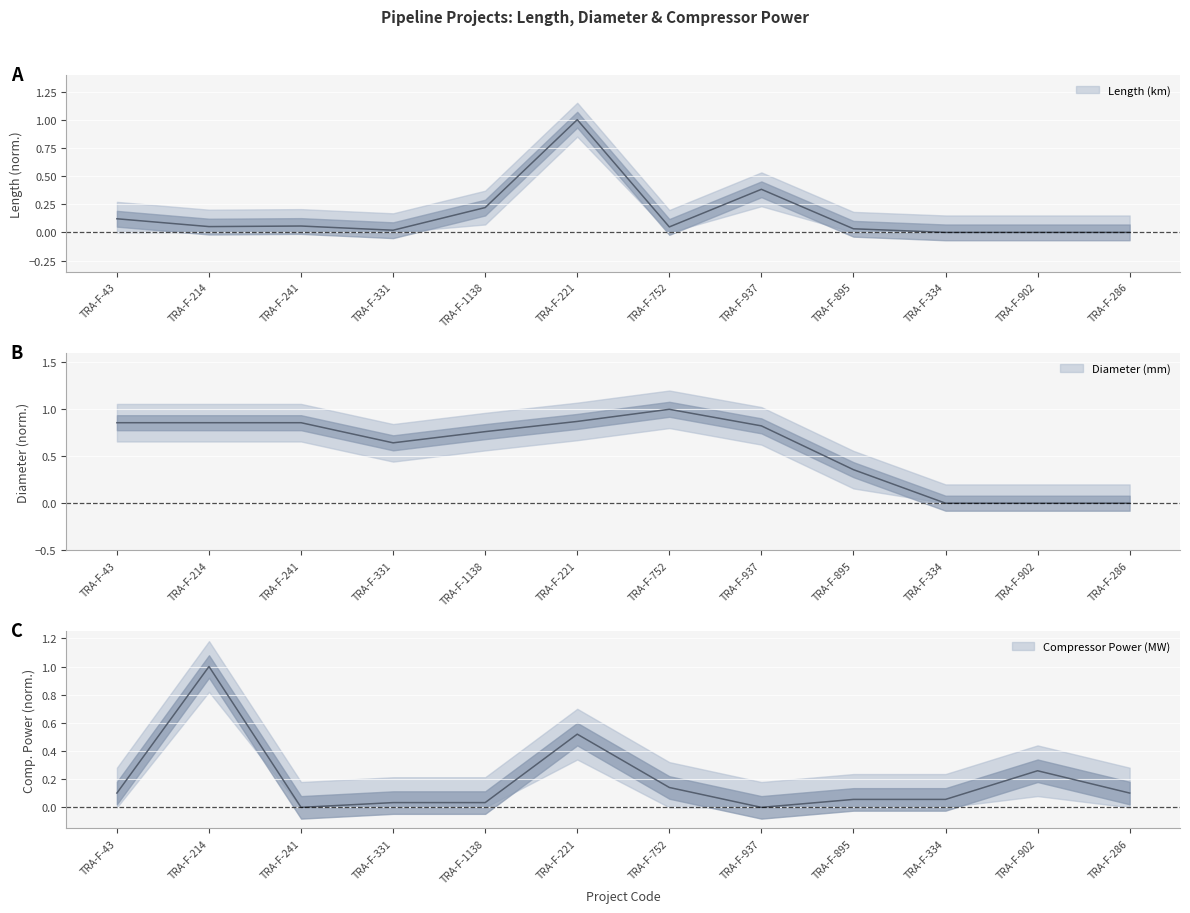

What position from the left is TRA-F-902?

11